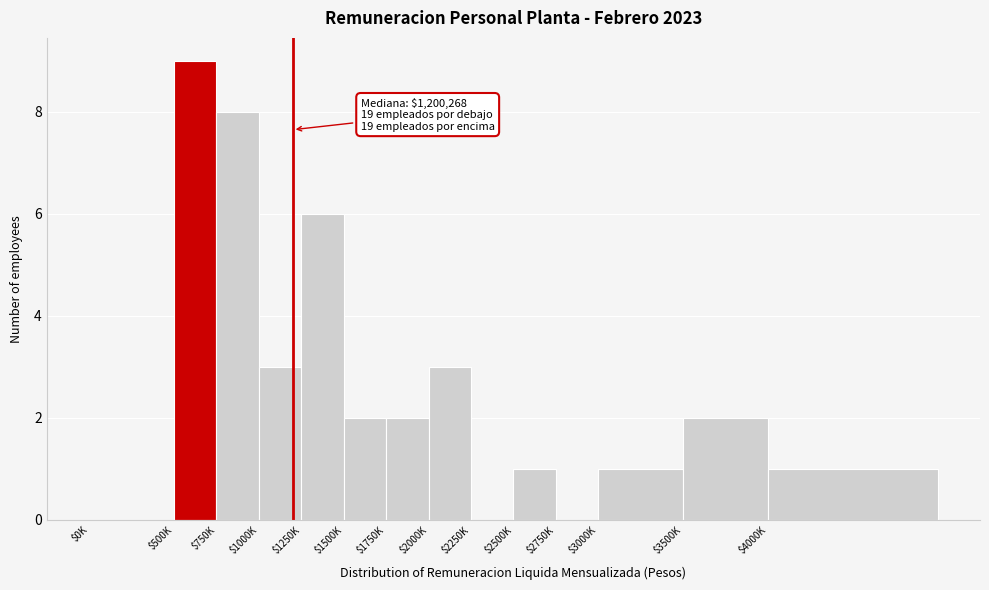

True or false: the data shows 0 at $4000K.

False